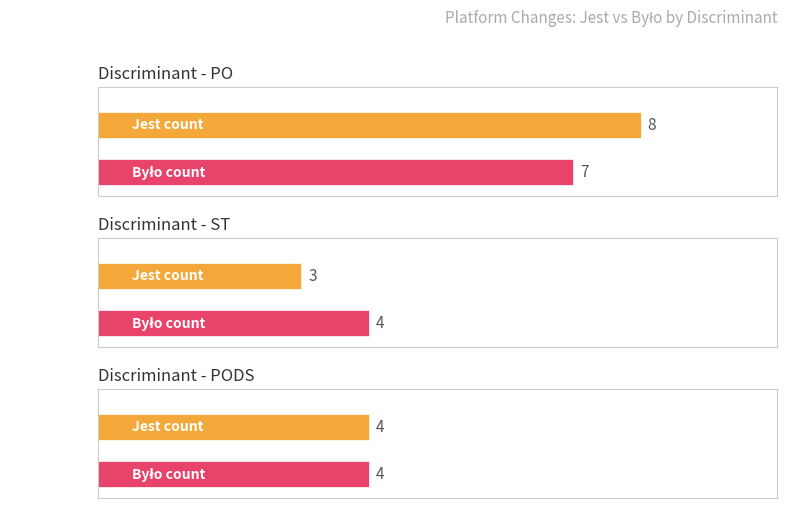

Is it true that Było equals 3 at ST?

False